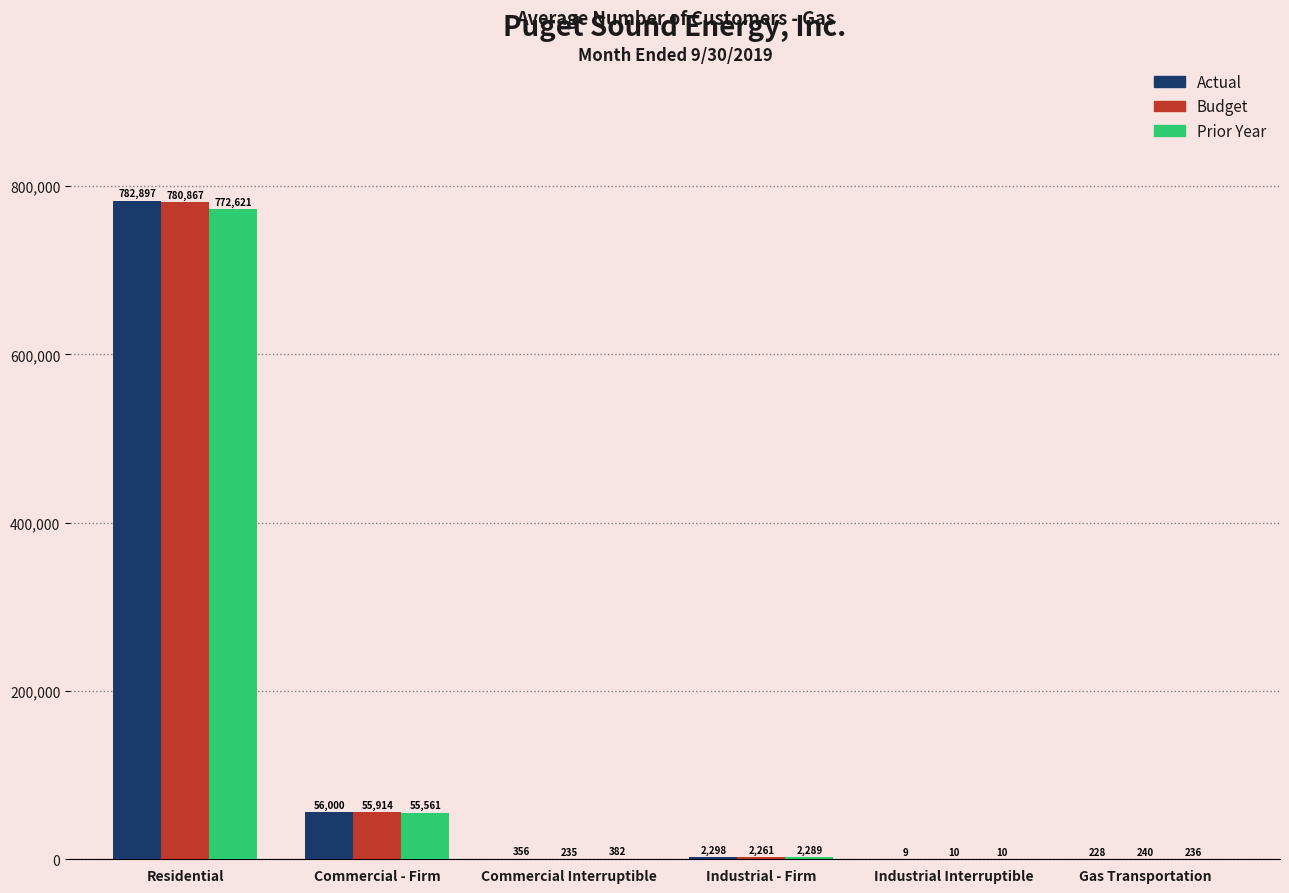

What is the sum of the Budget values at Residential and Industrial Interruptible?

780877